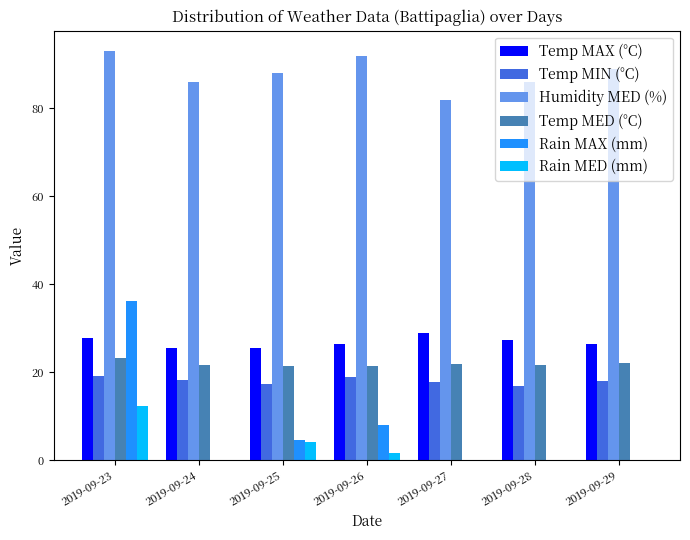

What is the average value of the Rain MAX (mm) series?

7.0